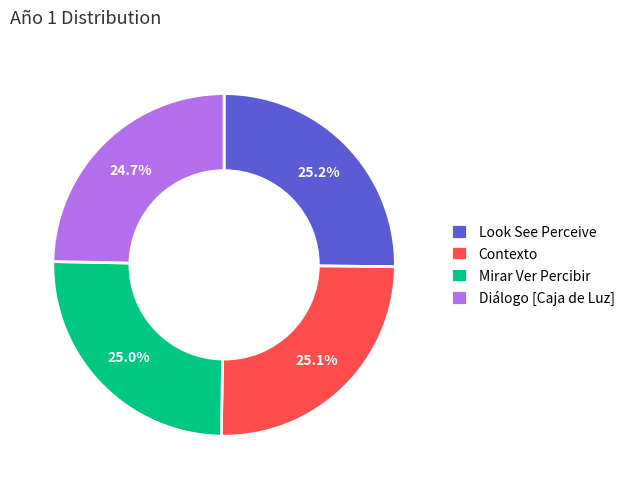

To the nearest percent, what portion does Contexto represent?

25%